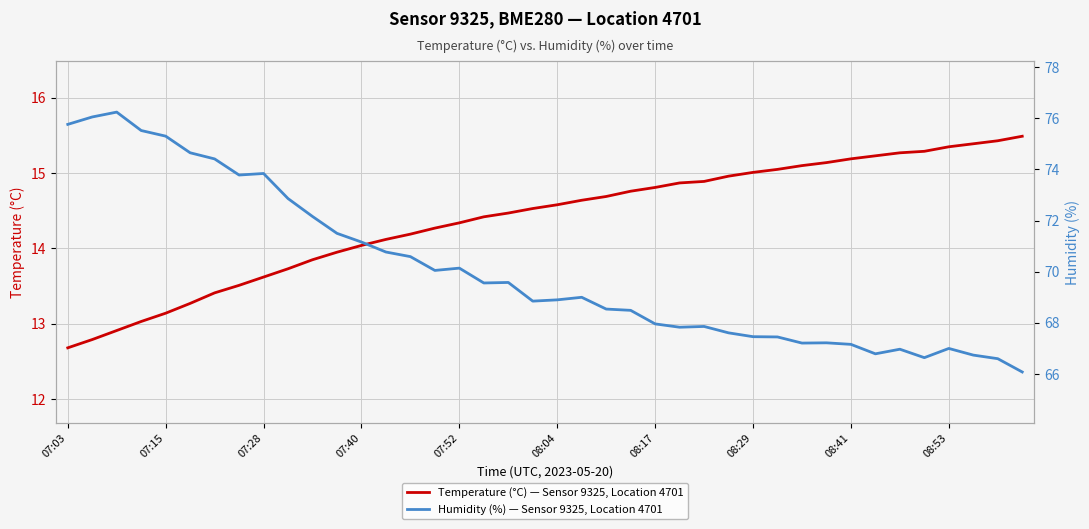

In Humidity (%) — Sensor 9325, Location 4701, how many points are lower than both neighbors (excluding endpoints)?

8